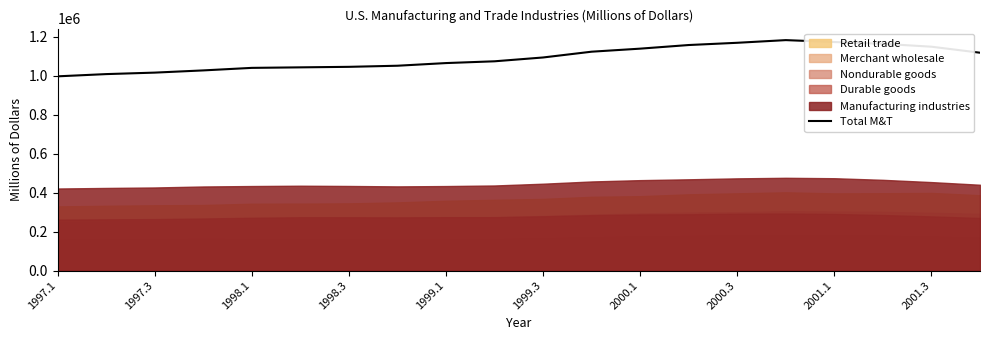

What is the lowest value of the Total M&T series?

996878